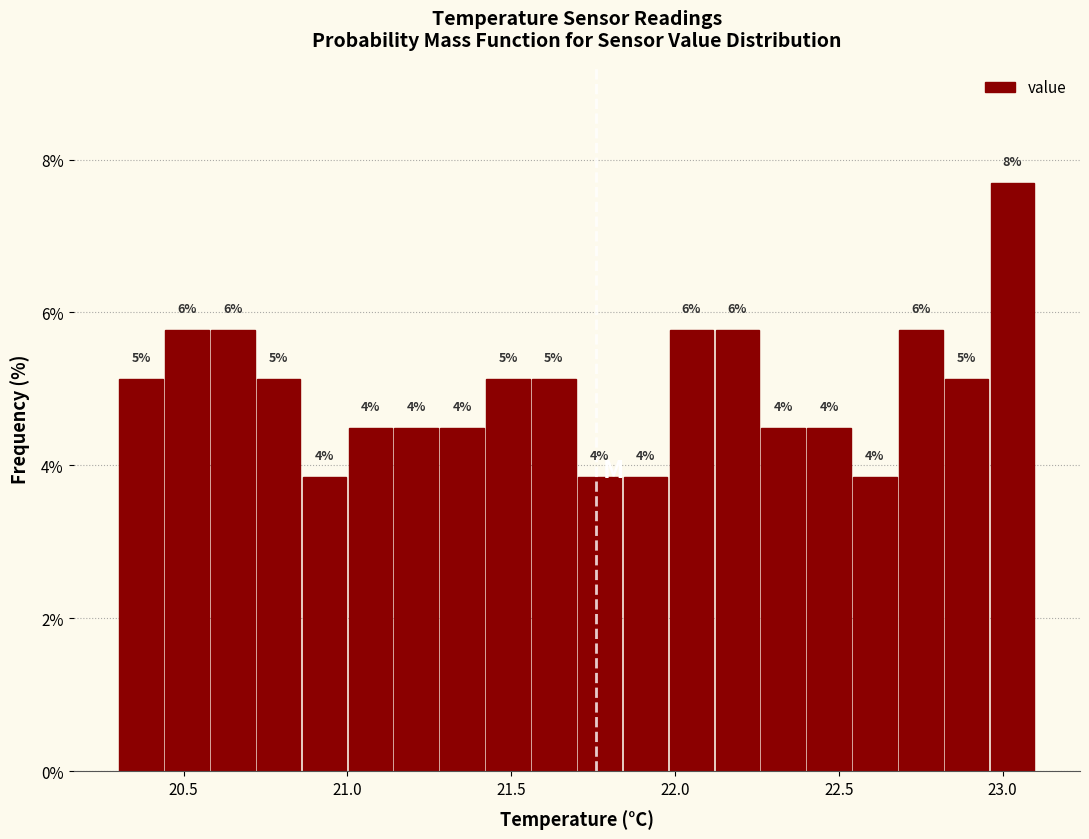

Read against the x-axis, roughly where is the centre of the tallest bar?

23.05